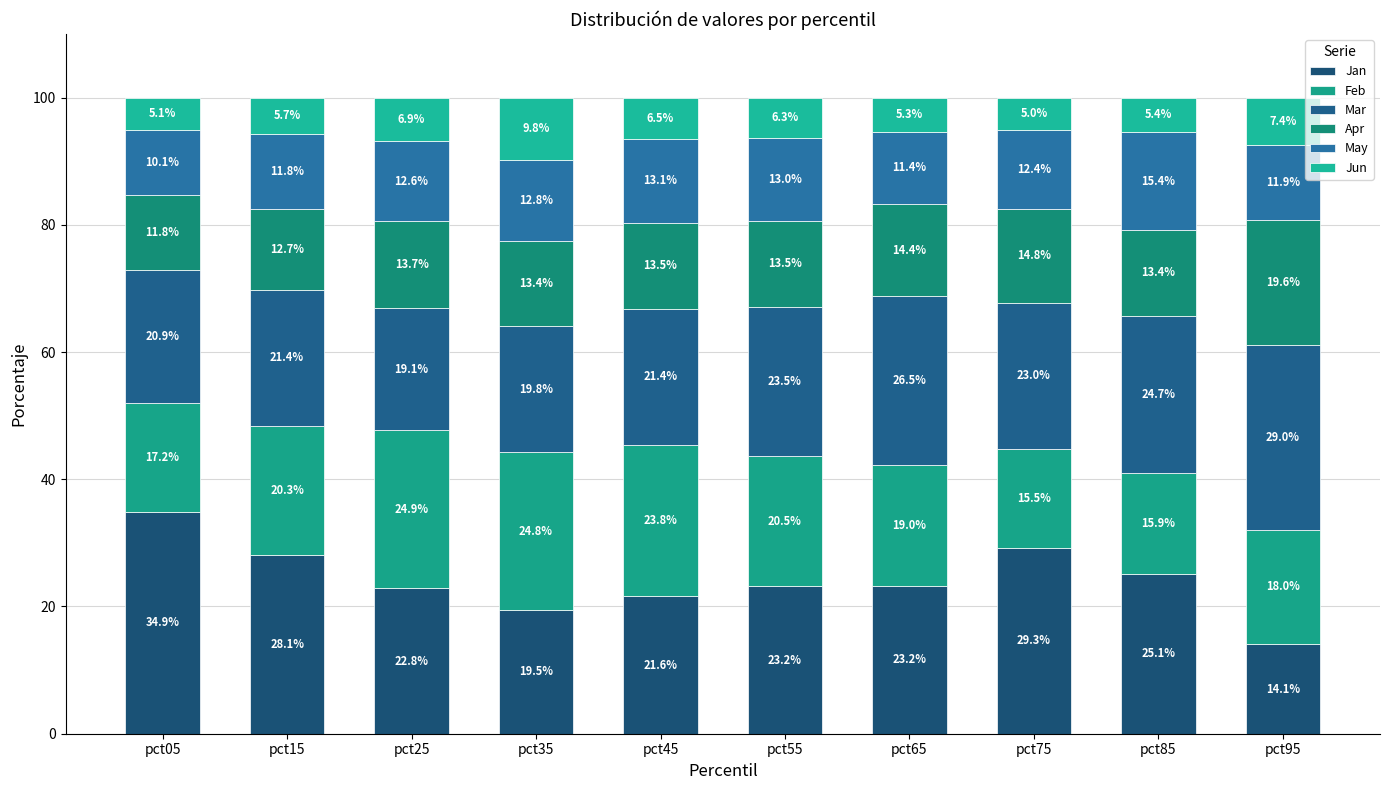

At which category is the sum across all series the highest?

pct15